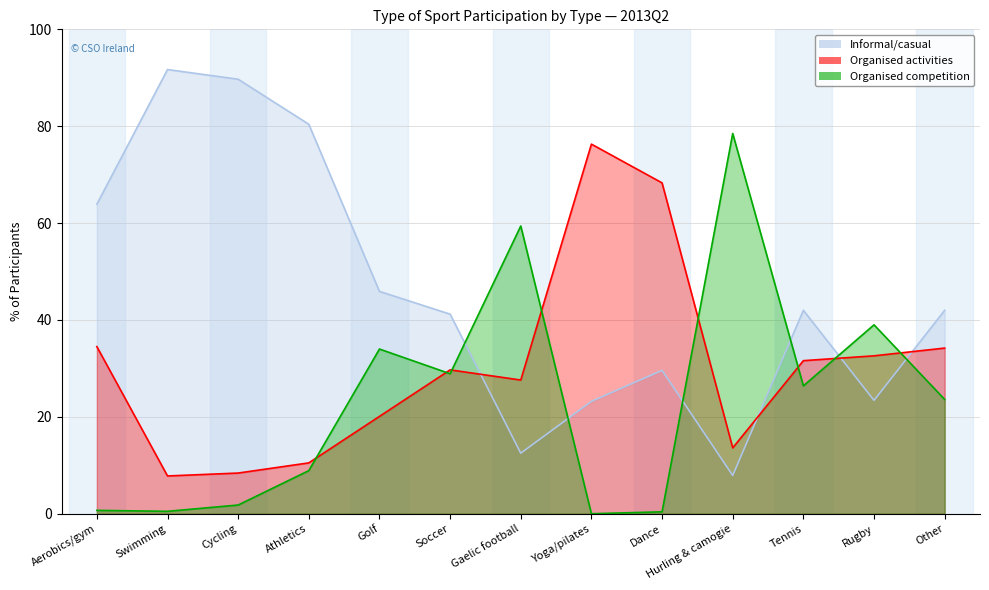

List the series in order of their peak value, lowest first.

Organised activities, Organised competition, Informal/casual